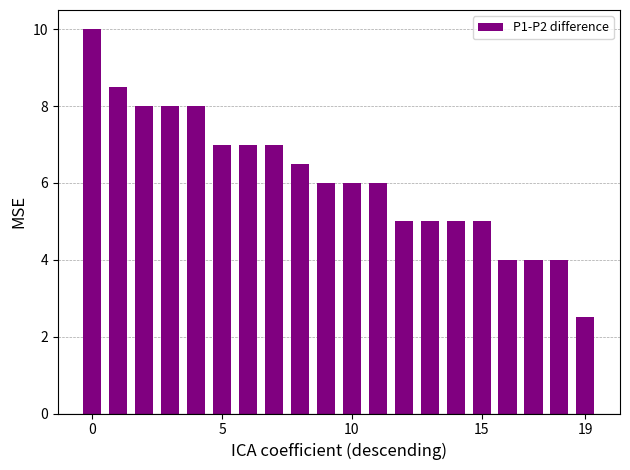

What is the average value?

6.1